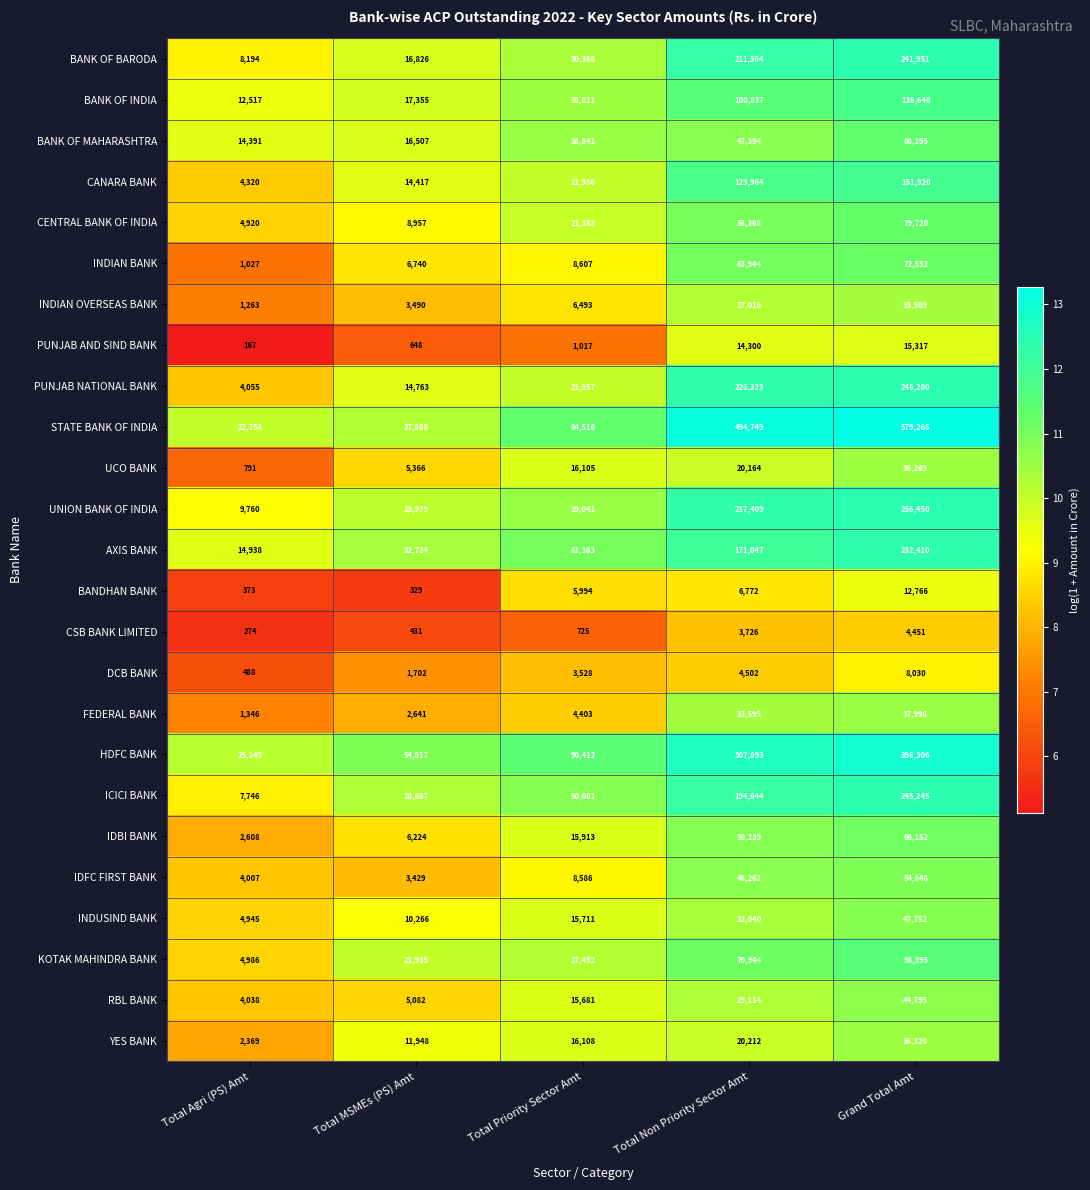

At which label is CANARA BANK closest to 78120?

Total Non Priority Sector Amt